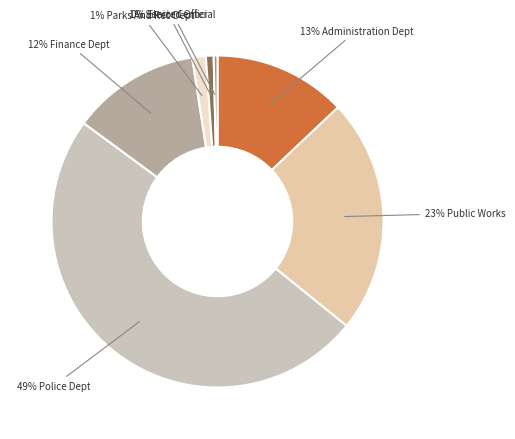

How many slices are in this pie chart?

7